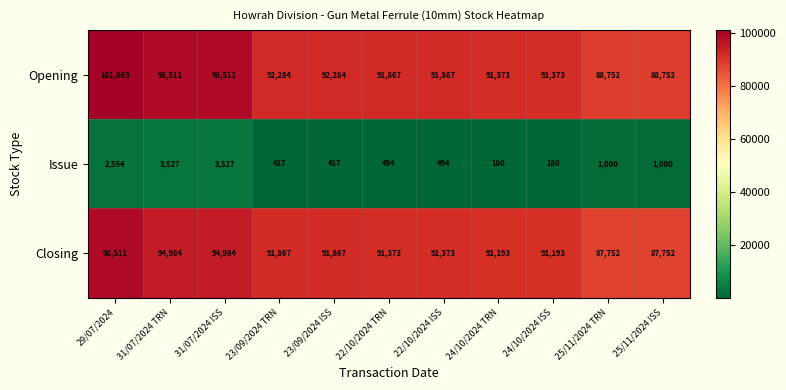

Is it true that Closing equals 119834 at 25/11/2024 TRN?

False